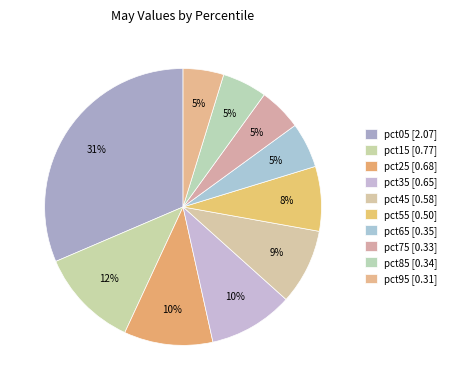

Count the number of slices in the pie.

10